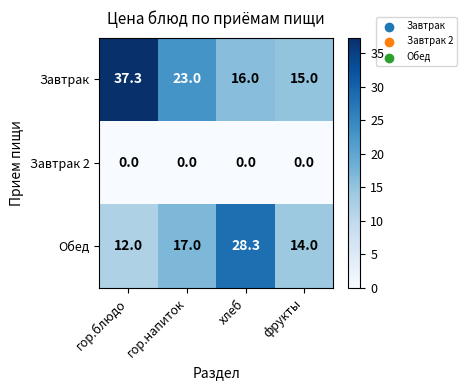

Reading right to left, extract all data points from this chart.

Завтрак: фрукты=15.0	хлеб=16.0	гор.напиток=23.0	гор.блюдо=37.3
Завтрак 2: фрукты=0.0	хлеб=0.0	гор.напиток=0.0	гор.блюдо=0.0
Обед: фрукты=14.0	хлеб=28.3	гор.напиток=17.0	гор.блюдо=12.0